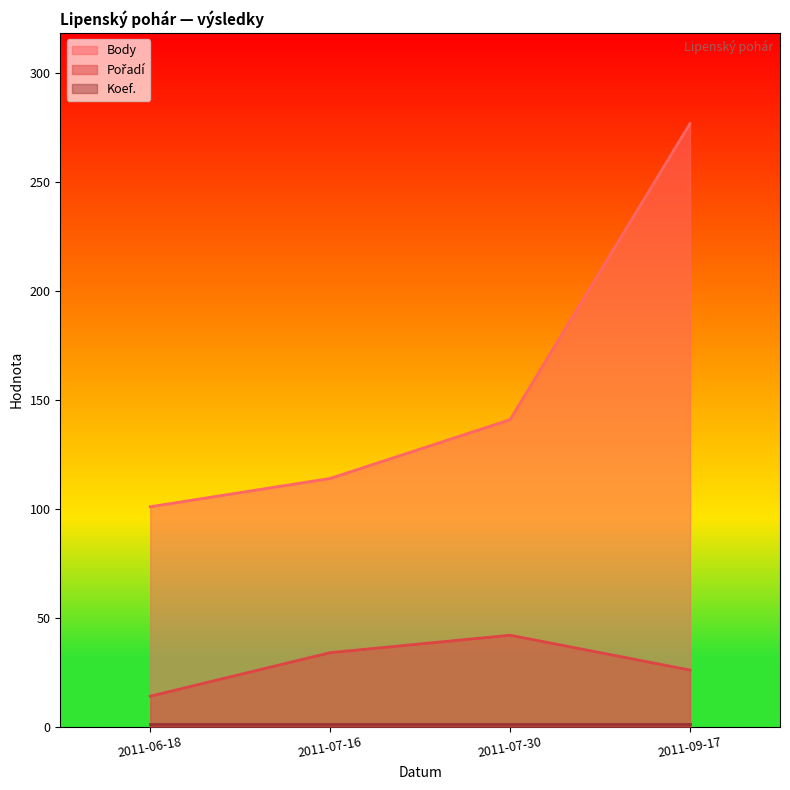

What is the difference between the second highest and second lowest values in the Pořadí series?

8